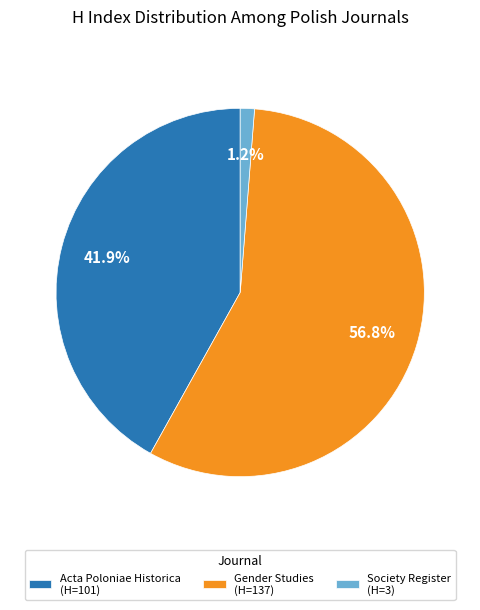

Do Gender Studies and Society Register together represent more than half of the pie?

Yes